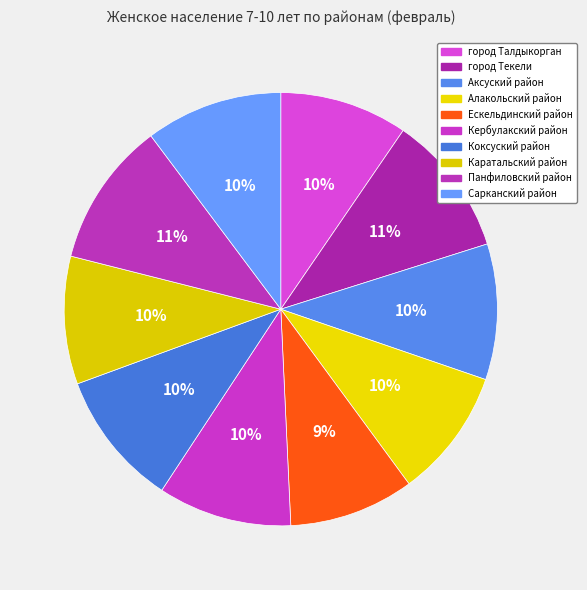

What is the change in value from Кербулакский район to Каратальский район?

-1770